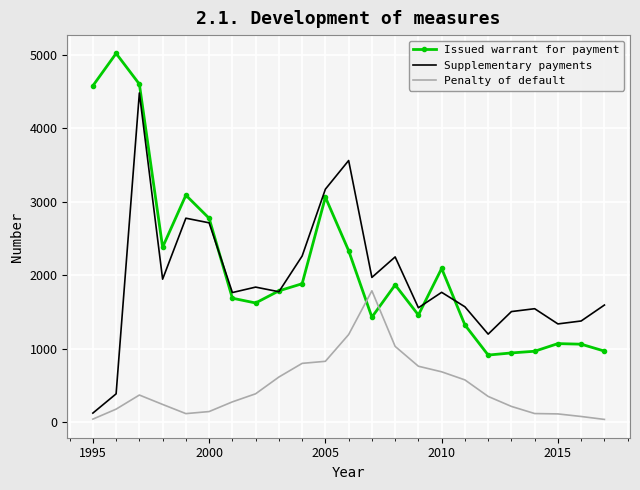

List the series in order of their peak value, lowest first.

Penalty of default, Supplementary payments, Issued warrant for payment